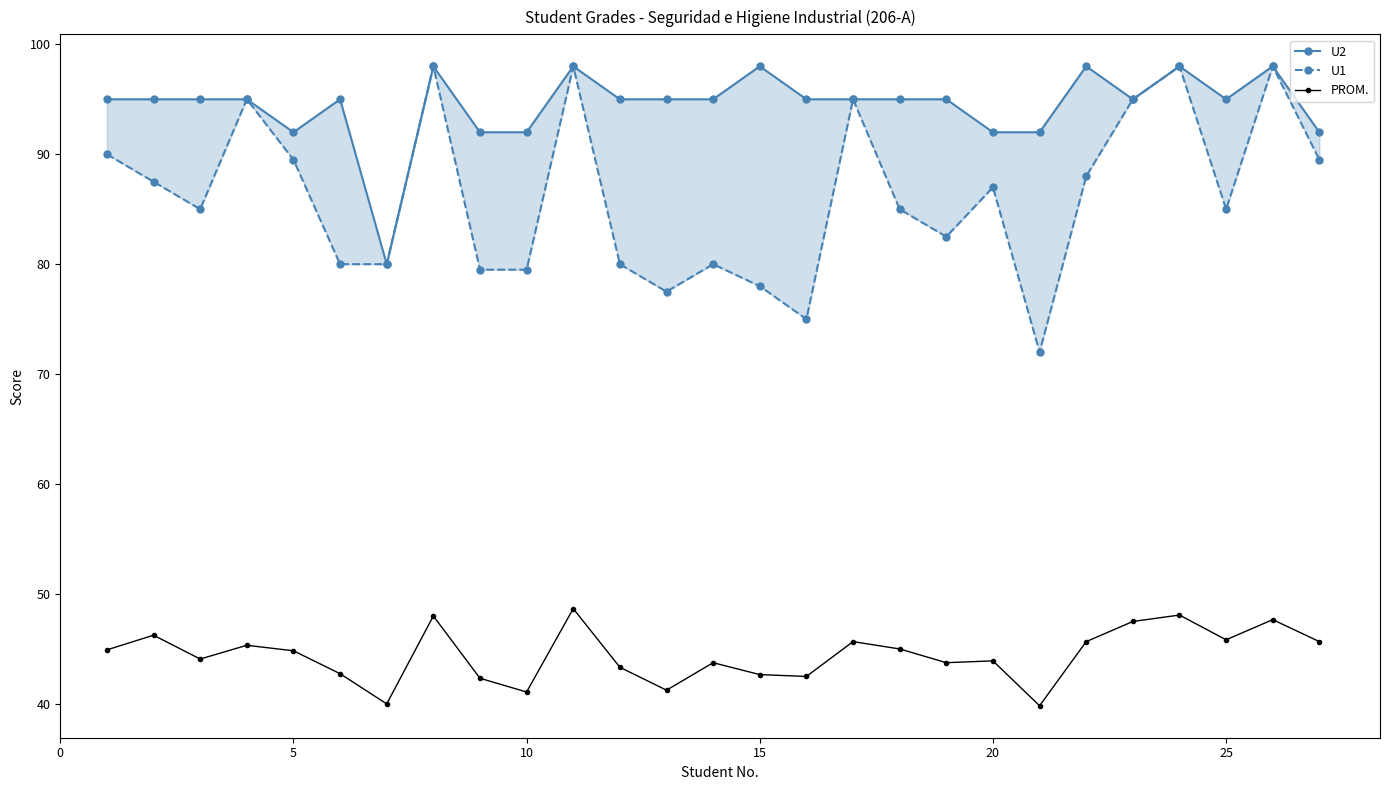

What is the sum of the PROM. values at 15 and 25?

88.5